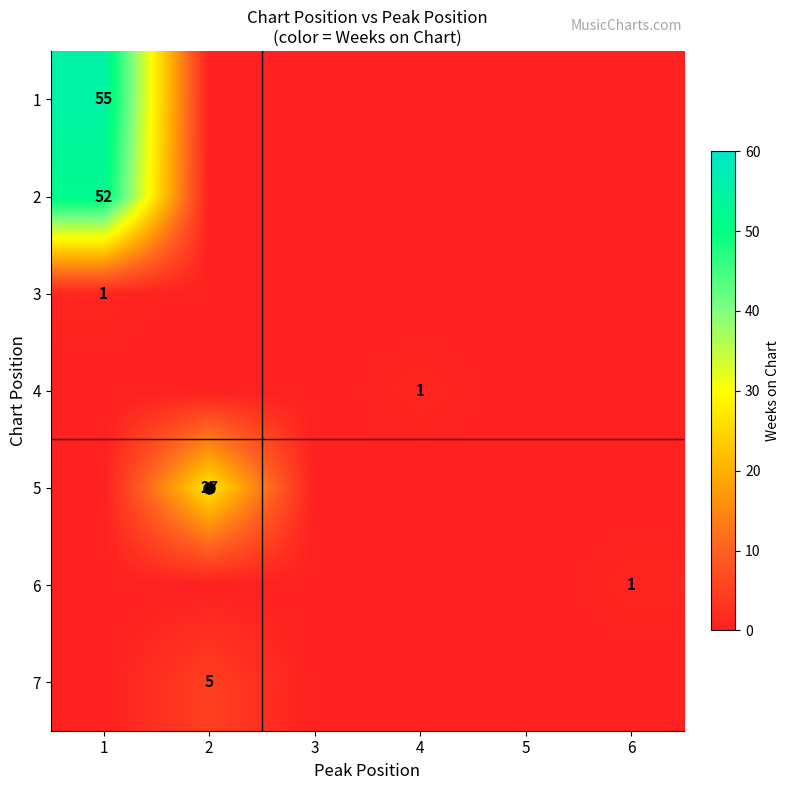

Rank the series at 4 from lowest to highest value.

1, 2, 3, 5, 6, 7, 4